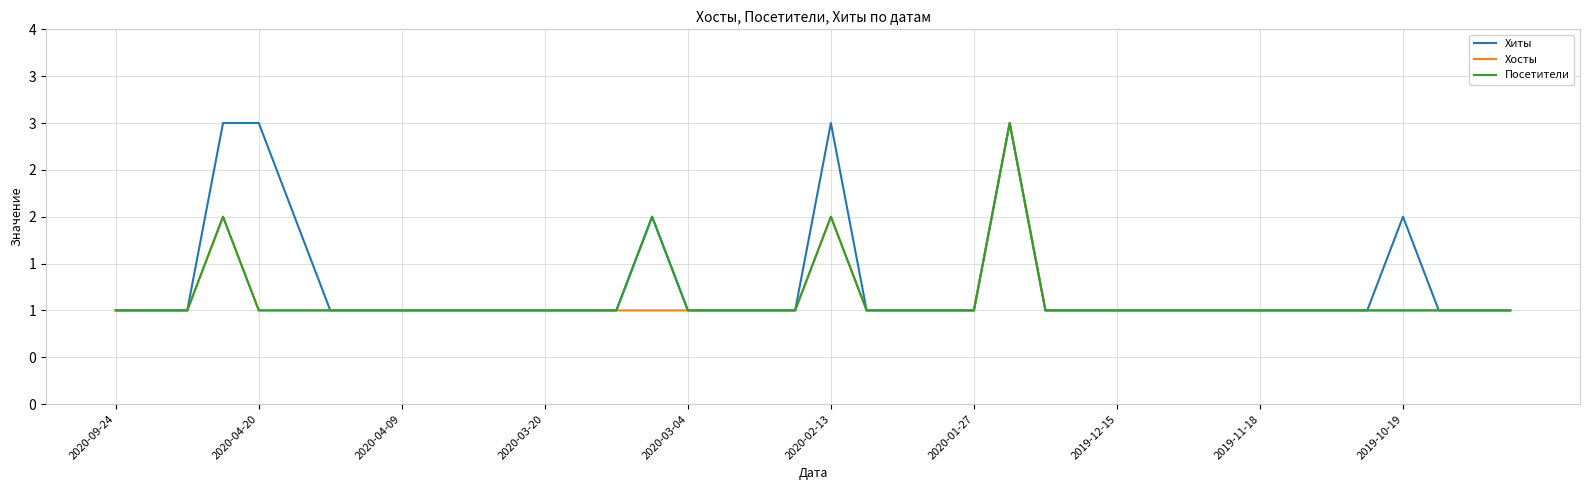

Does the chart have visible grid lines?

Yes